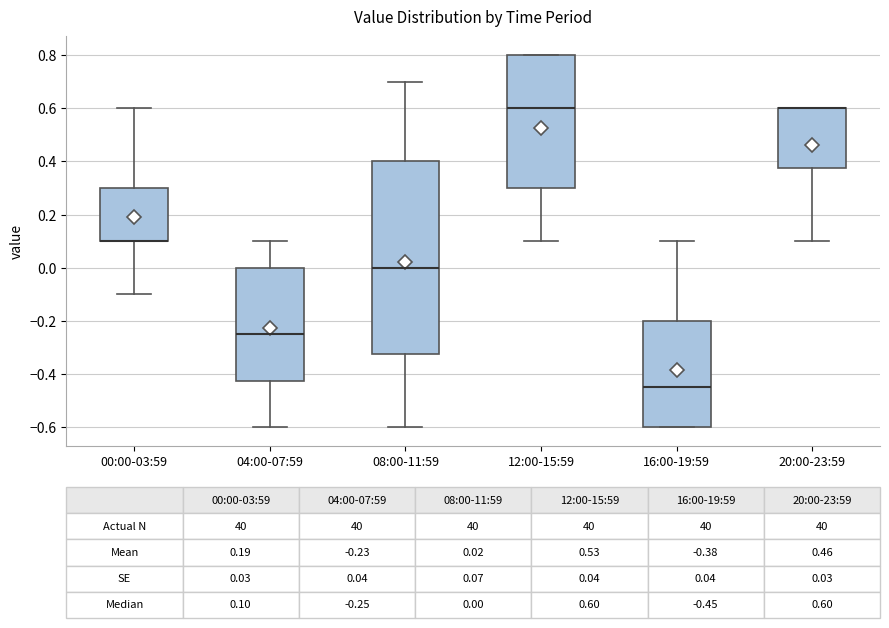

Comparing the boxes themselves (not the whiskers), which one is the tallest?

08:00-11:59